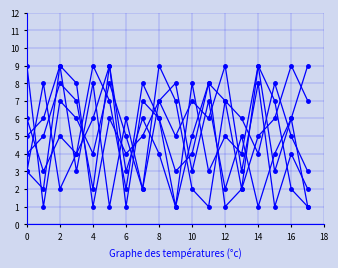

At which category does the chart reach its peak across all series?

8